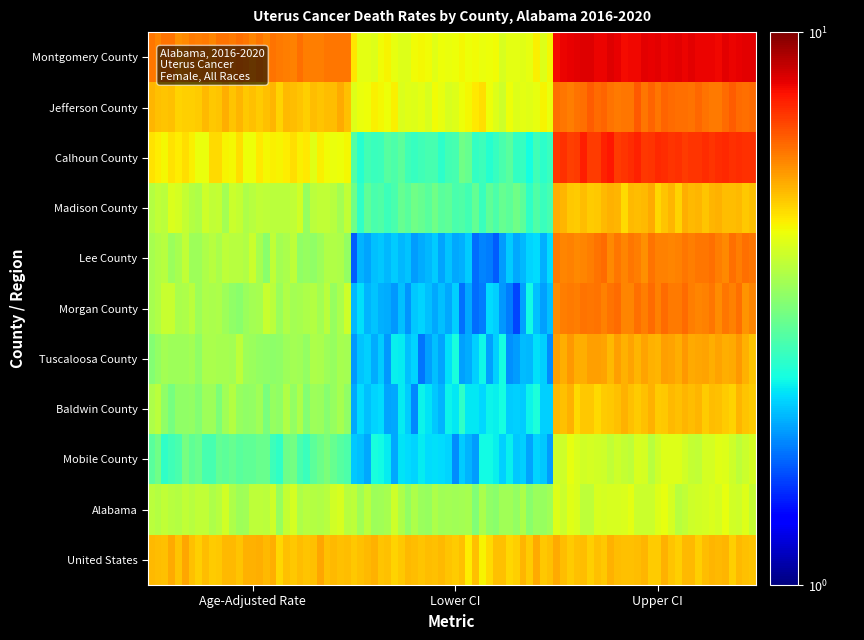

What is the lowest value of the Baldwin County series?

2.2